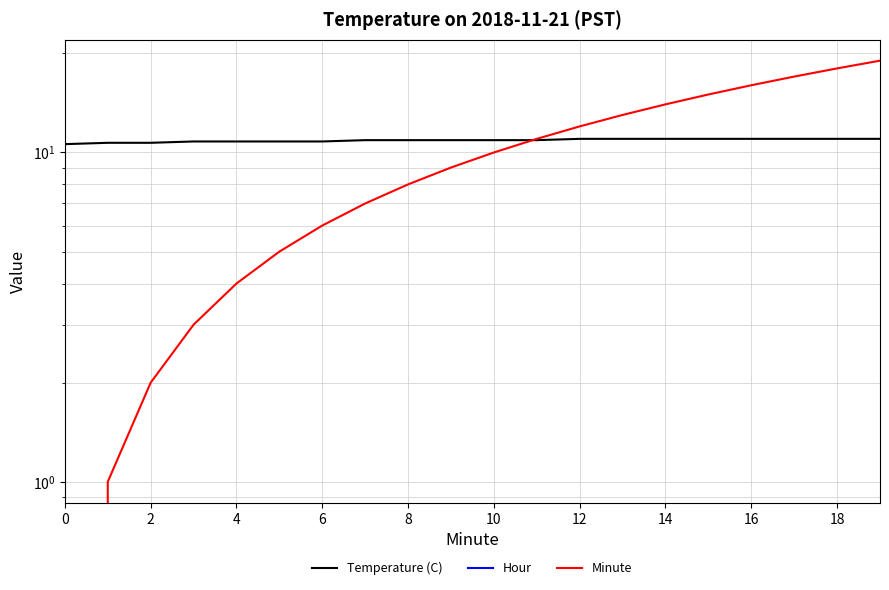

Which series has the widest spread of values?

Minute